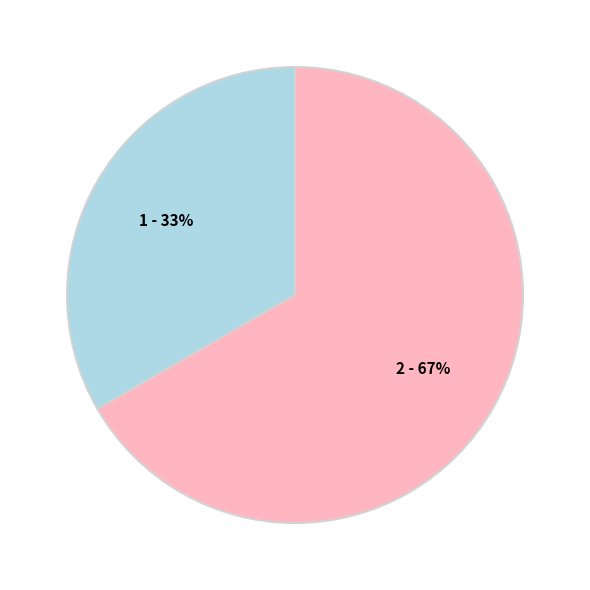

Is there a majority slice in this chart?

Yes